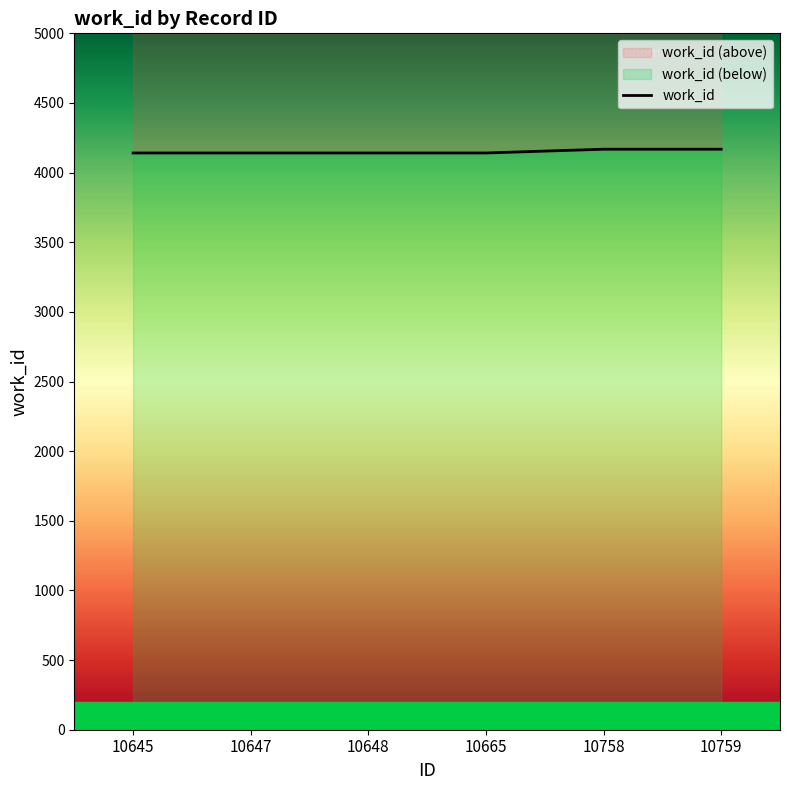

Reading left to right, what are all the values shown in this chart?

4141	4141	4141	4141	4168	4168